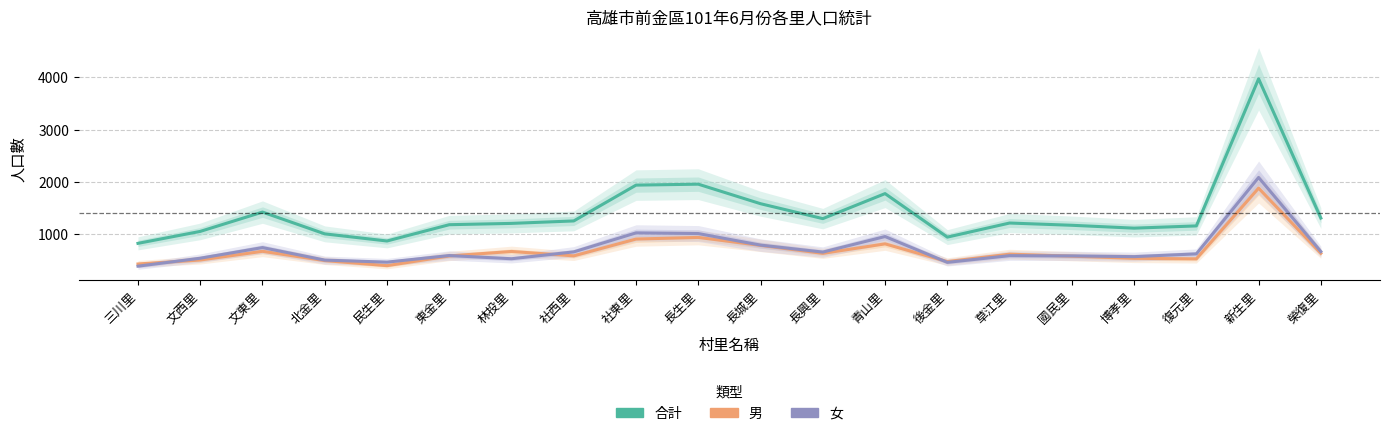

What is the average value of the 合計 series?

1417